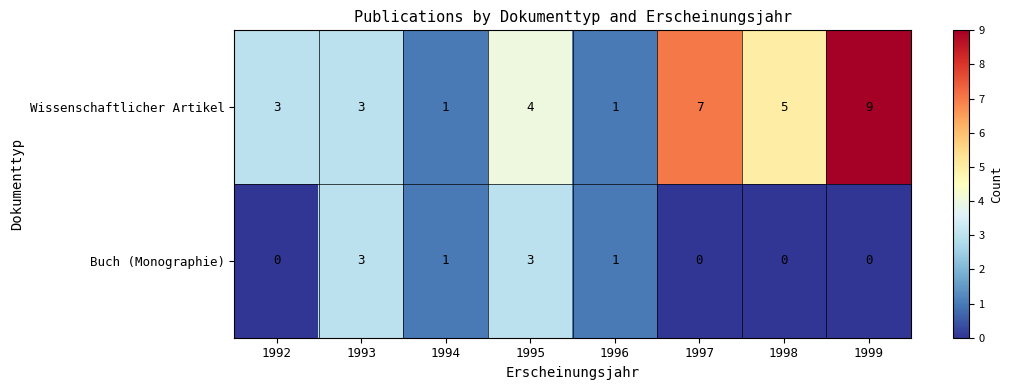

Rank the series by their average value, from lowest to highest.

Buch (Monographie), Wissenschaftlicher Artikel